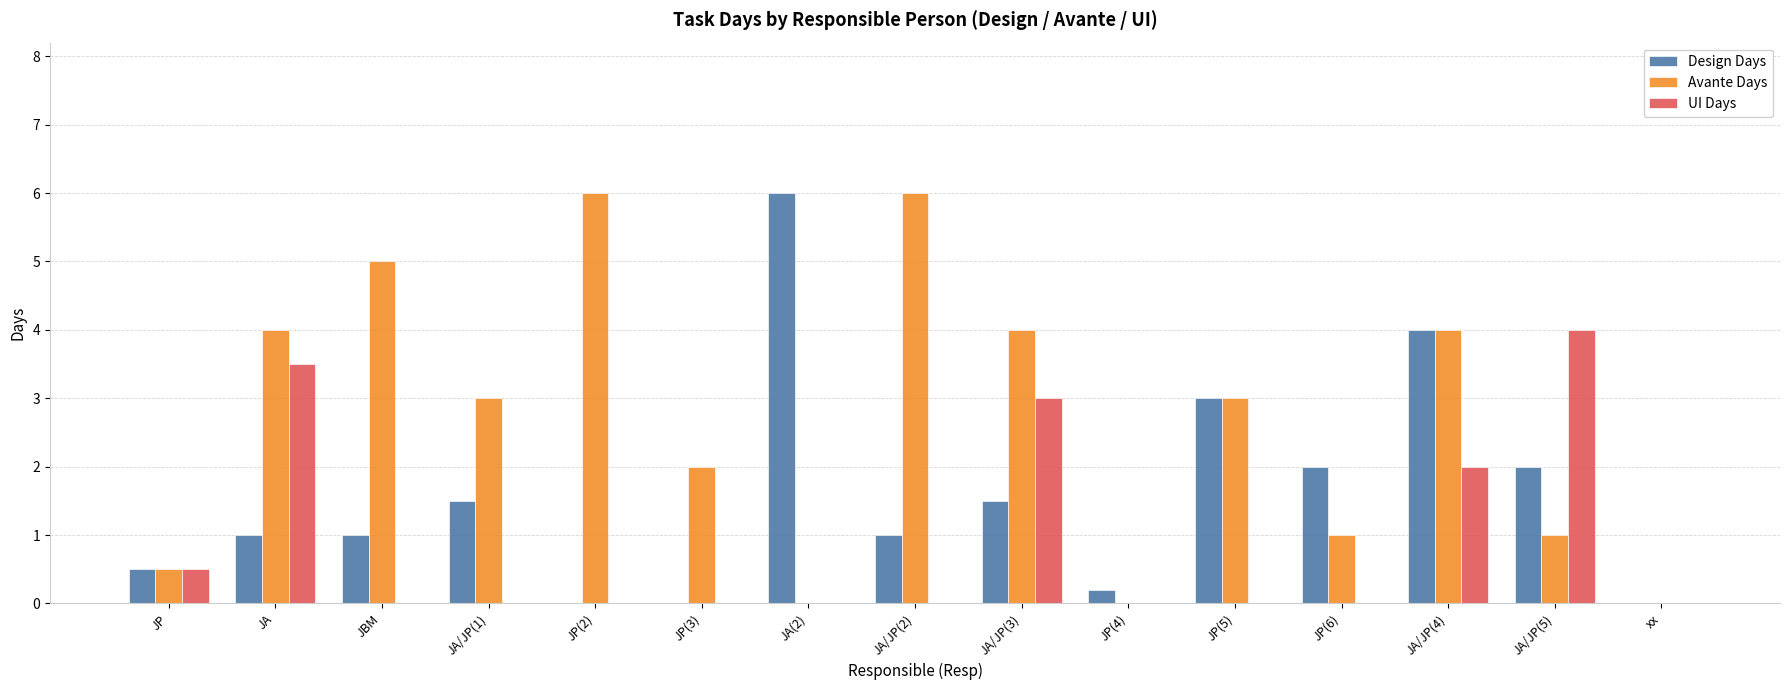

What is the highest value of the Design Days series?

6.0